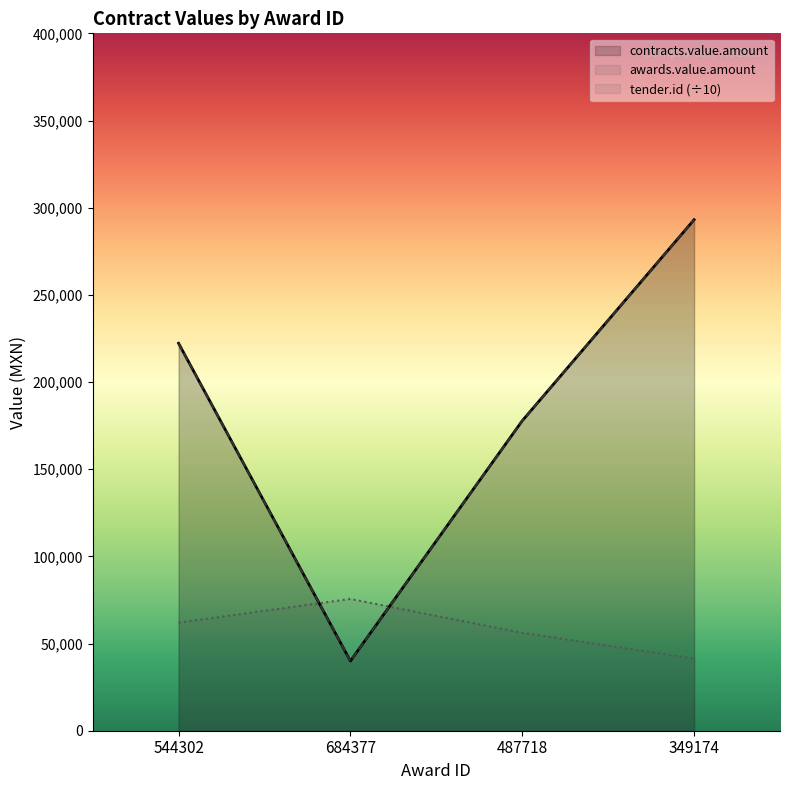

How many values in the awards.value.amount series are below 222222?

2